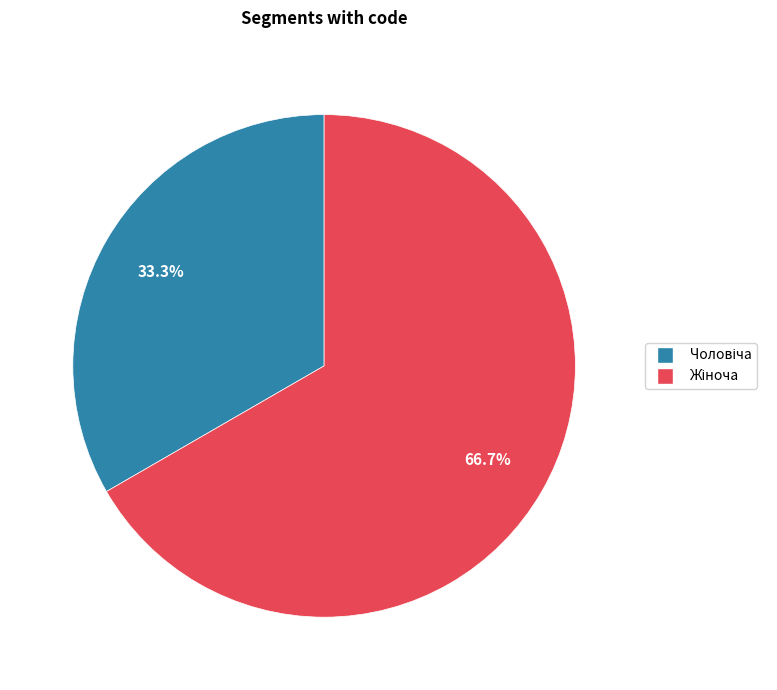

Is there a majority slice in this chart?

Yes